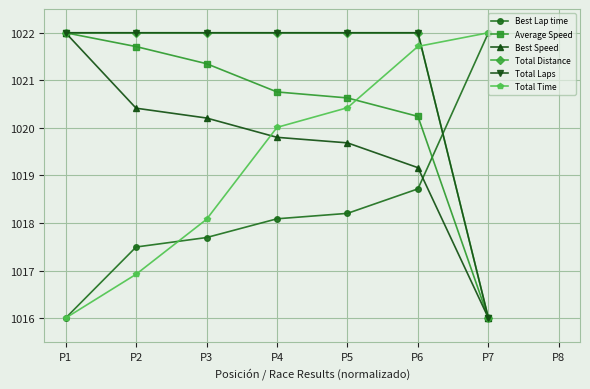

The Total Laps series shows 1763.9 at P3. True or false?

False